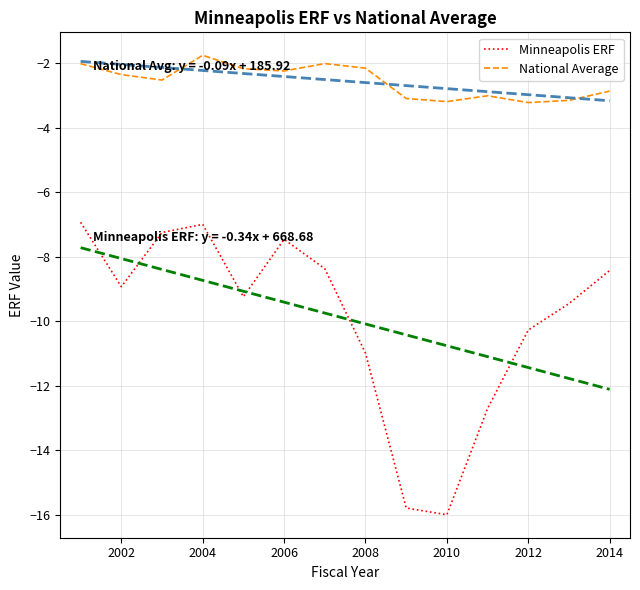

Which series has the widest spread of values?

Minneapolis ERF